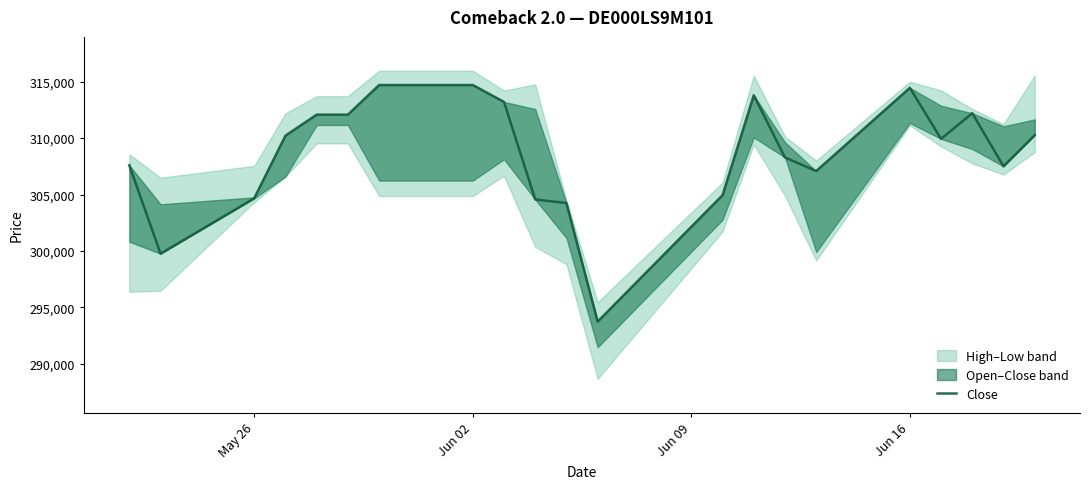

What is the greatest value displayed?

314703